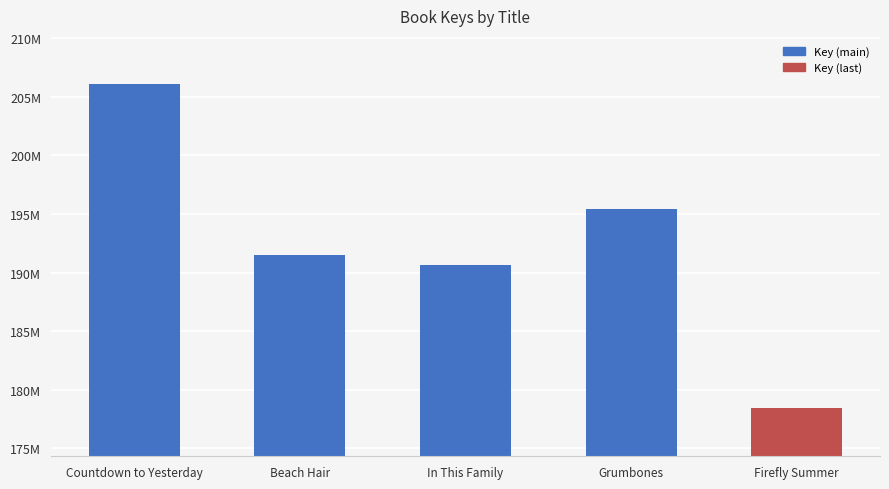

Between Grumbones and Firefly Summer, which is larger?

Grumbones